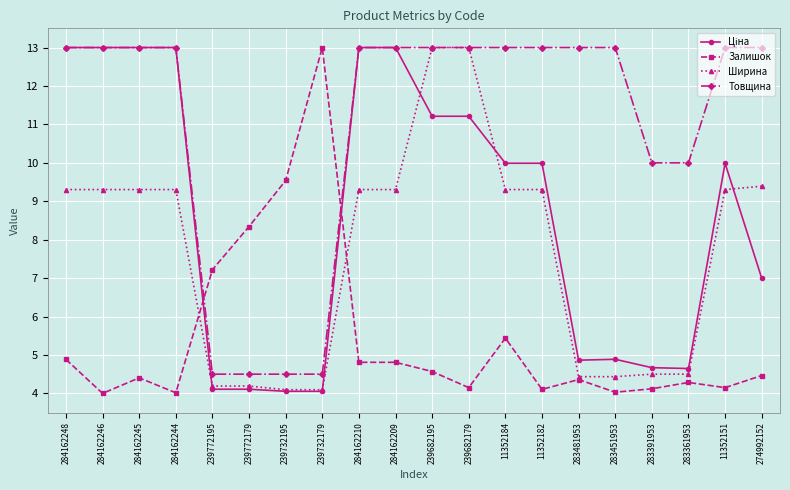

Which series has the largest total across all categories?

Товщина